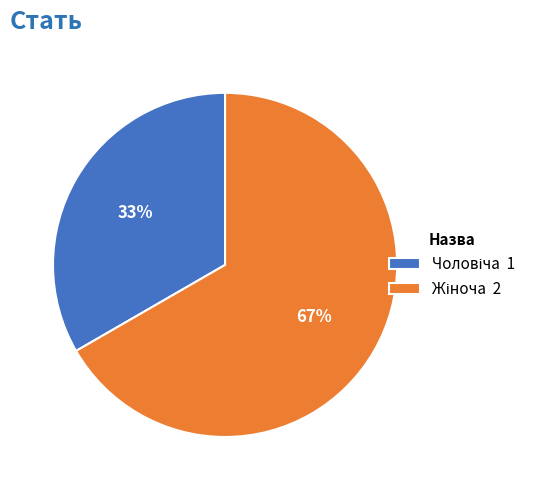

Is there any slice that represents more than half of the pie?

Yes